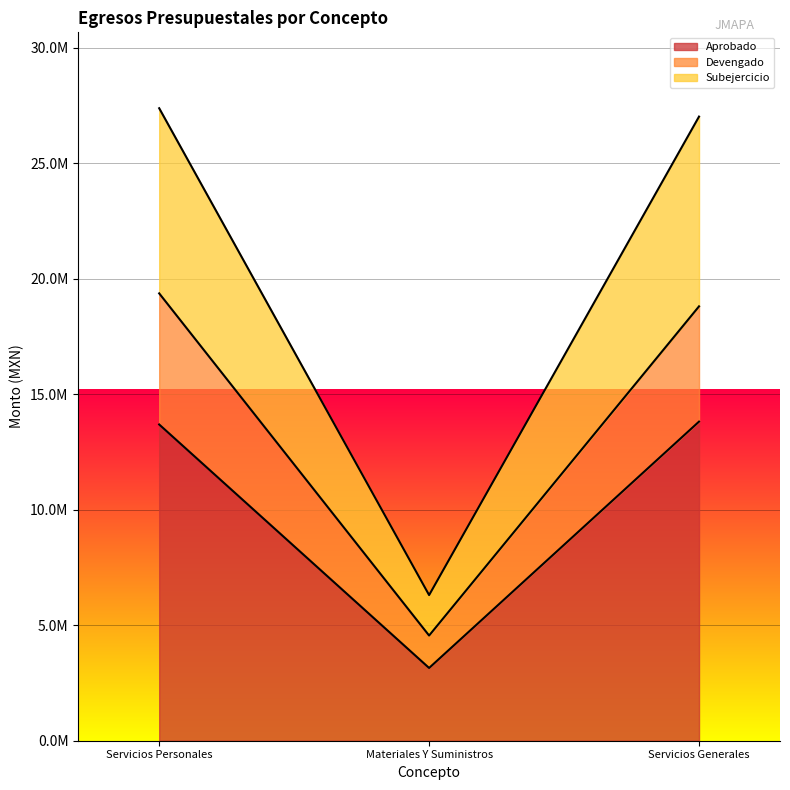

Which series has the widest spread of values?

Subejercicio